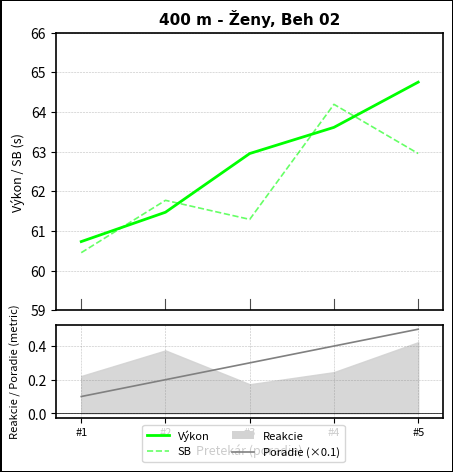

Between #4 and #5, which series saw the biggest shift?

SB